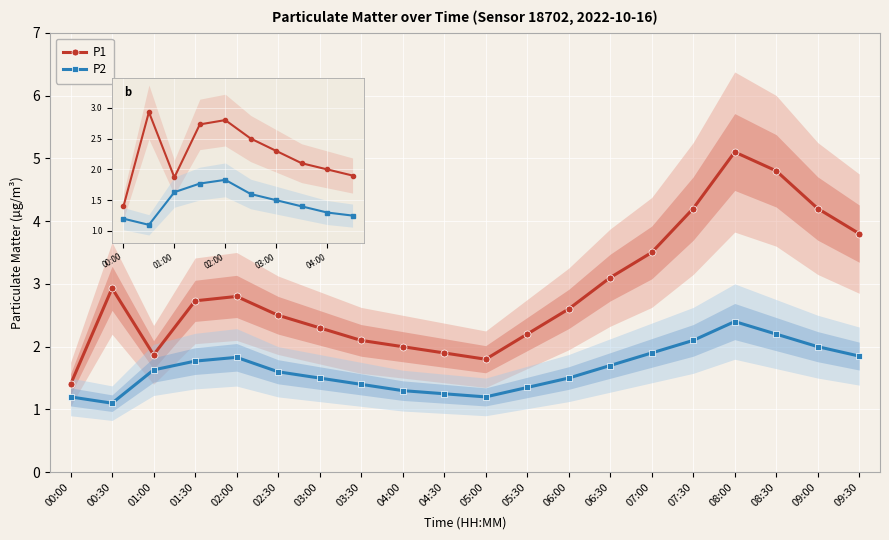

The P2 series shows 2.6 at 02:00. True or false?

False